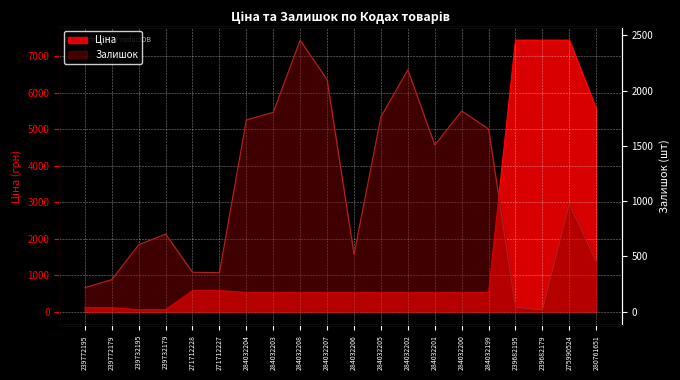

Does the chart display data point markers on the line(s)?

No